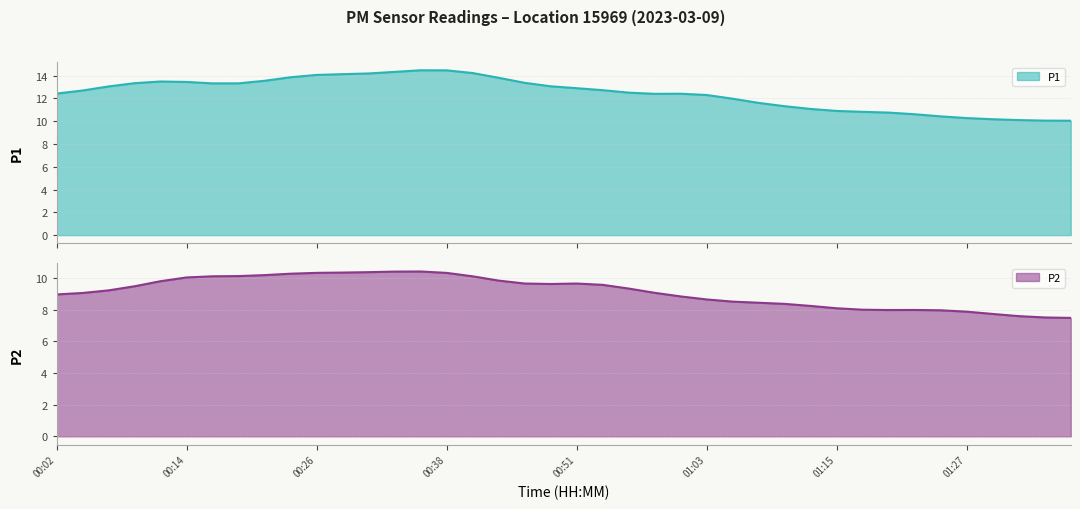

Which has a higher value, 34 or 29?

29